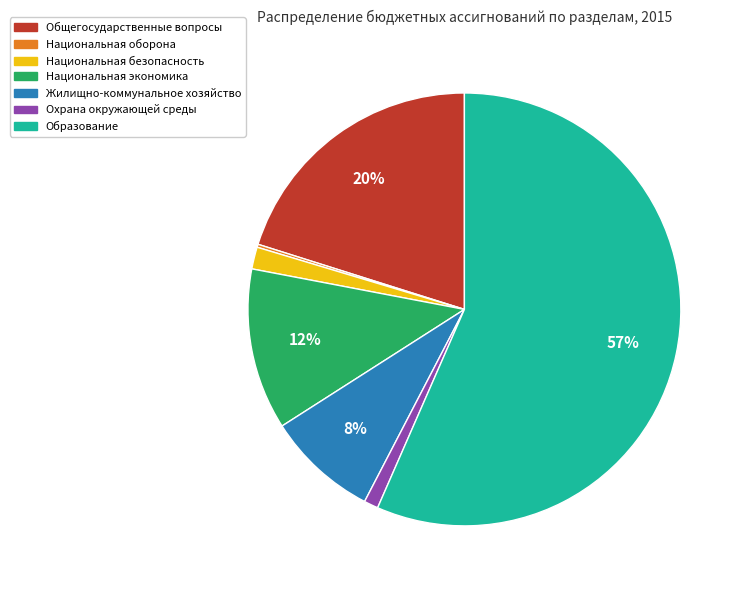

Which category has the biggest portion of the pie?

Образование